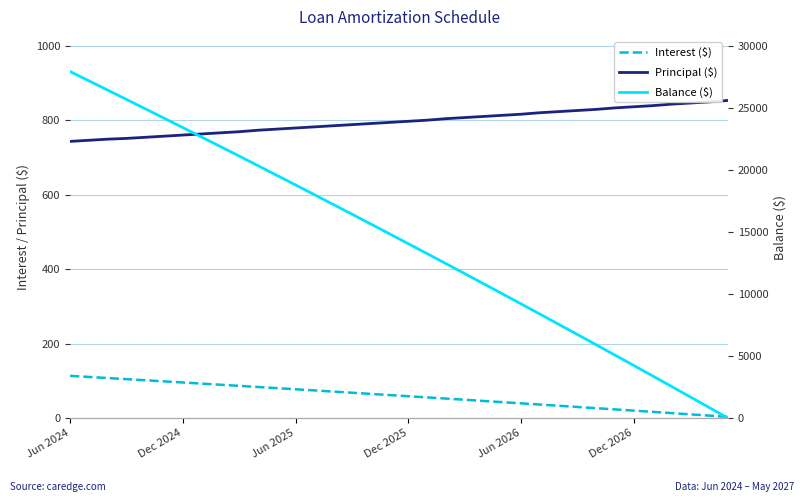

What is the difference between the maximum and second lowest values in the Interest ($) series?

106.7